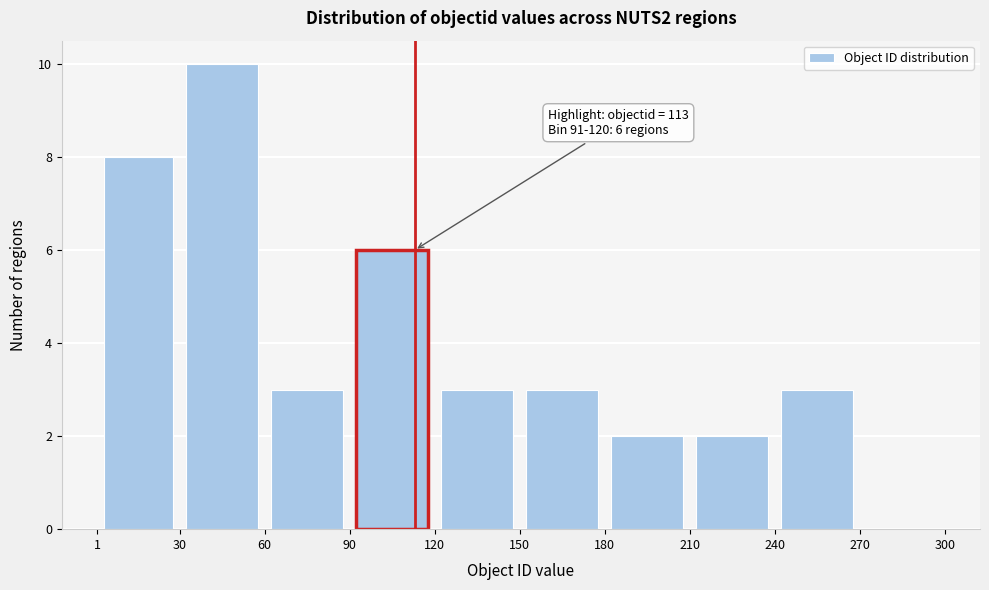

Over which range of the x-axis is the bar tallest?

30 to 60